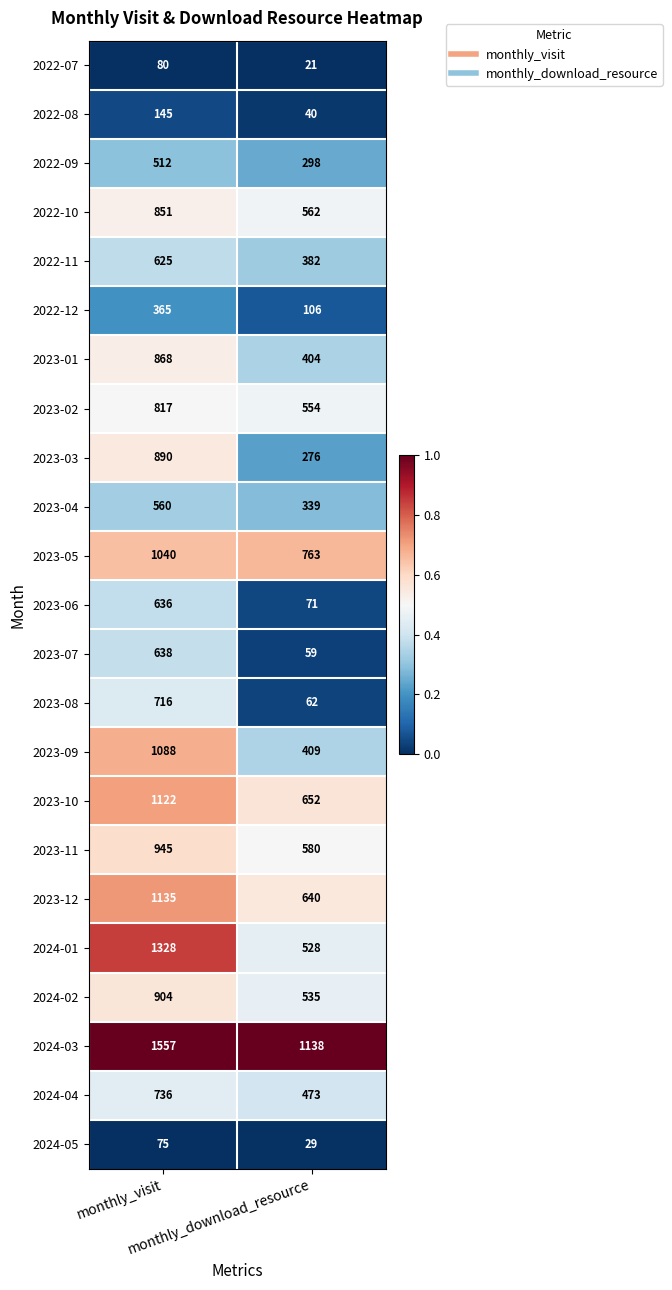

What is the sum of all 2022-11 values?

1007